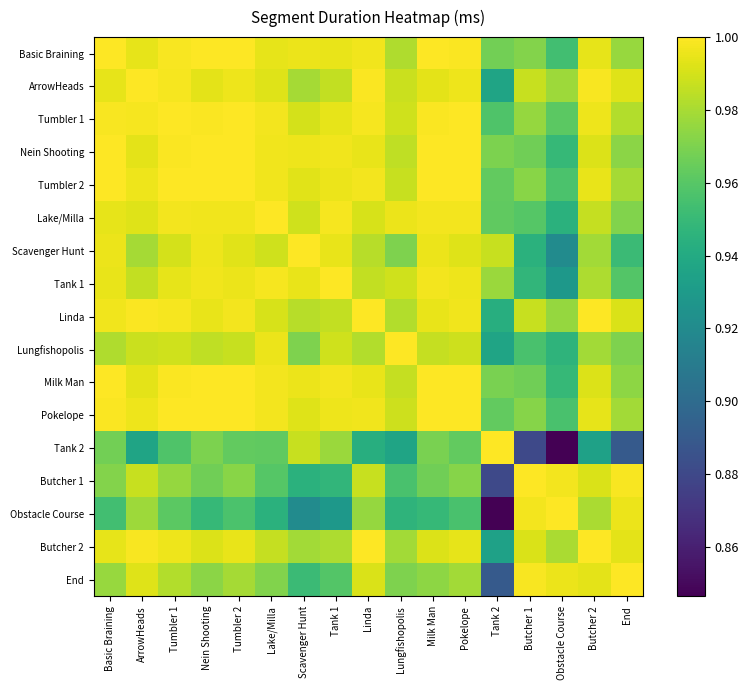

At which category is the sum across all series the highest?

Tumbler 1